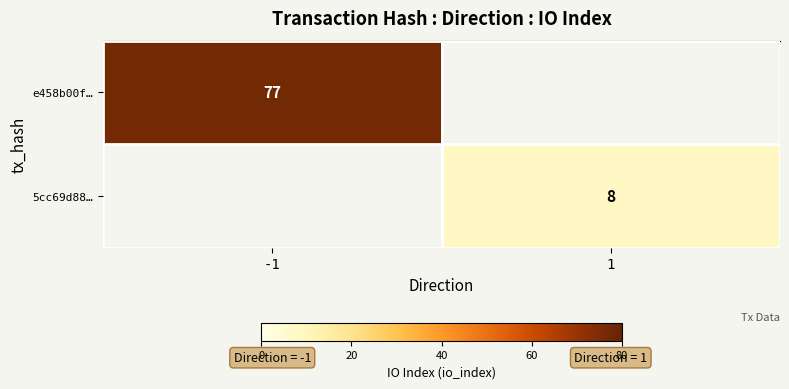

Is the value of row_0 at -1 greater than the value of row_1 at 1?

Yes